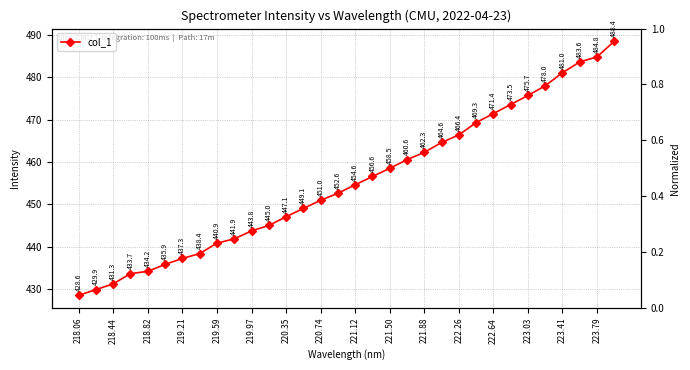

What is the maximum value shown in the chart?

488.4